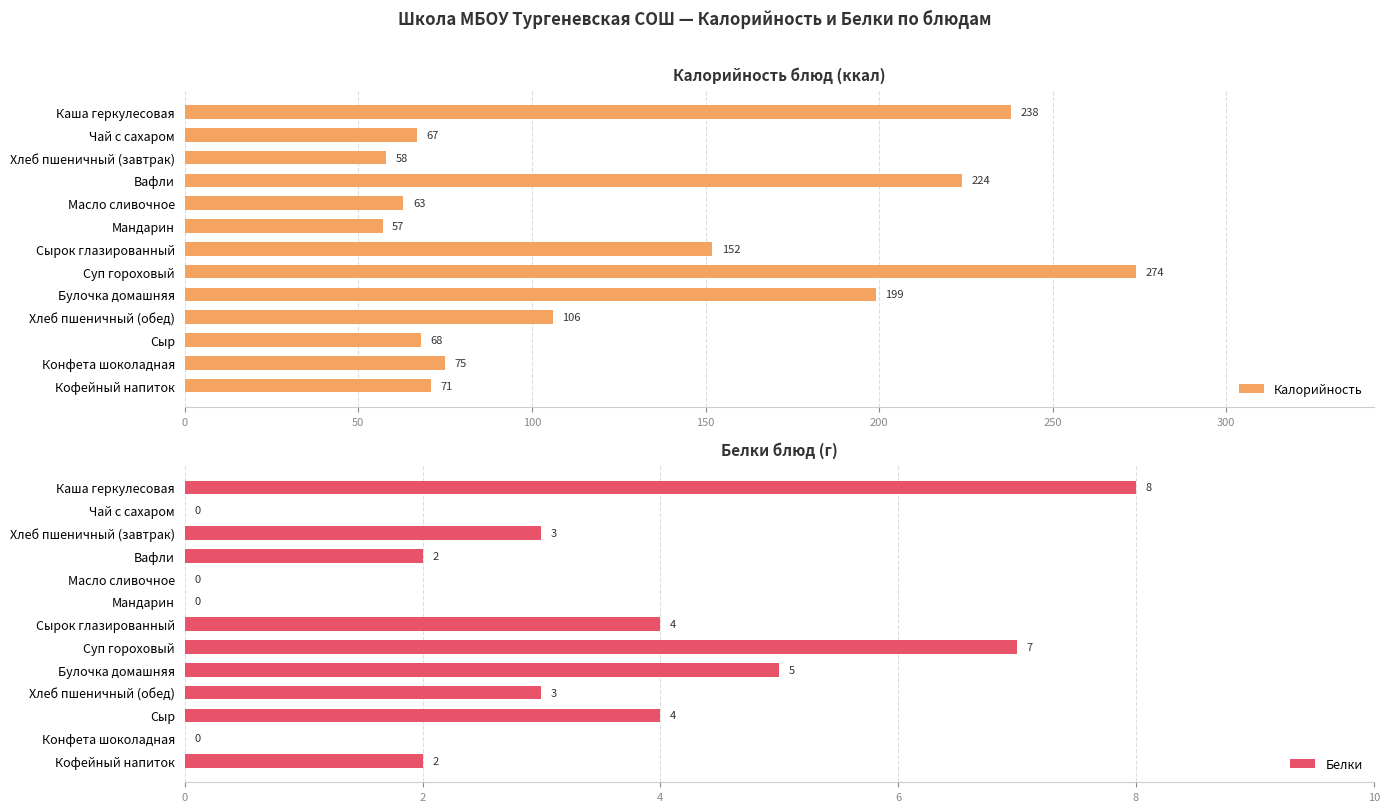

Count the Белки values in the range 0 to 4.

10